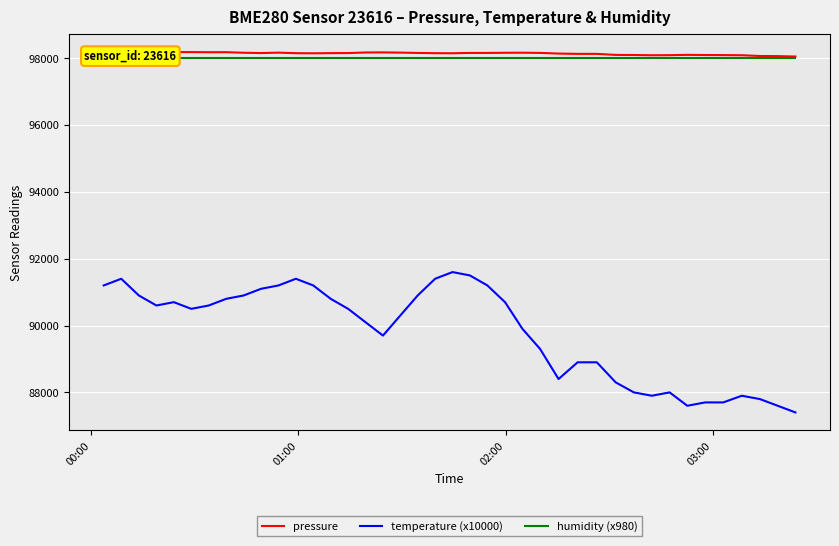

How many values in the temperature (x10000) series exceed 90500?

19